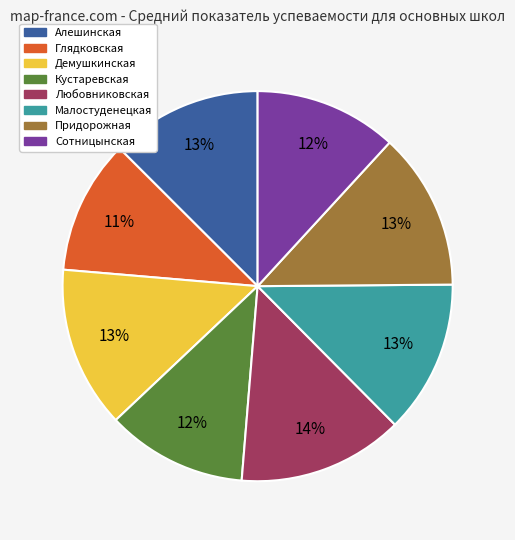

The Кустаревская slice represents 2% of the pie. True or false?

False